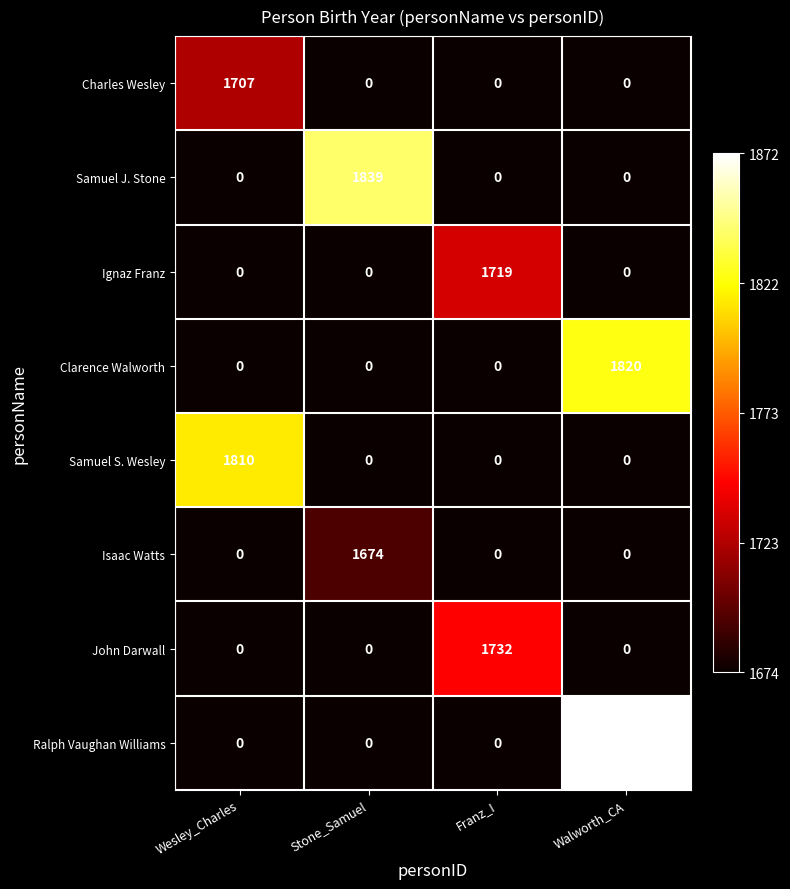

Between Wesley_Charles and Stone_Samuel, which series saw the biggest shift?

Samuel J. Stone